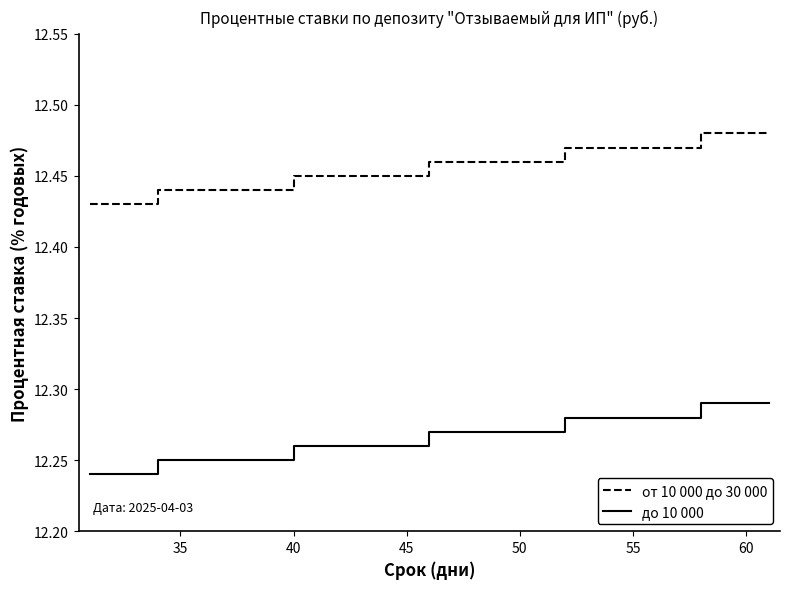

Which series has the largest total across all categories?

от 10 000 до 30 000